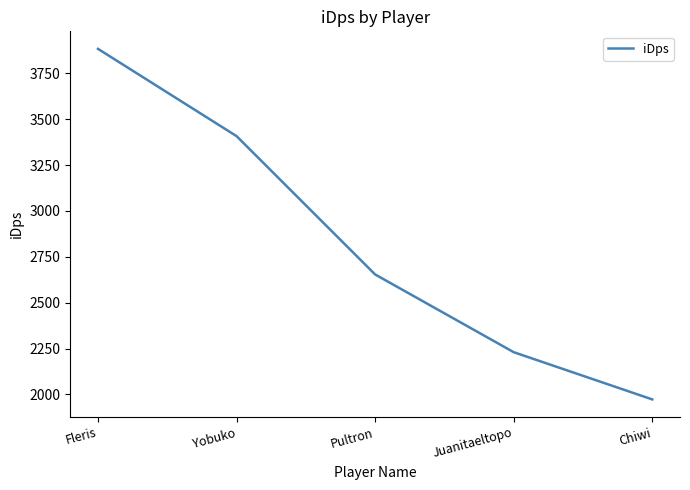

What is the ratio of the value at Chiwi to the value at Pultron?

0.7